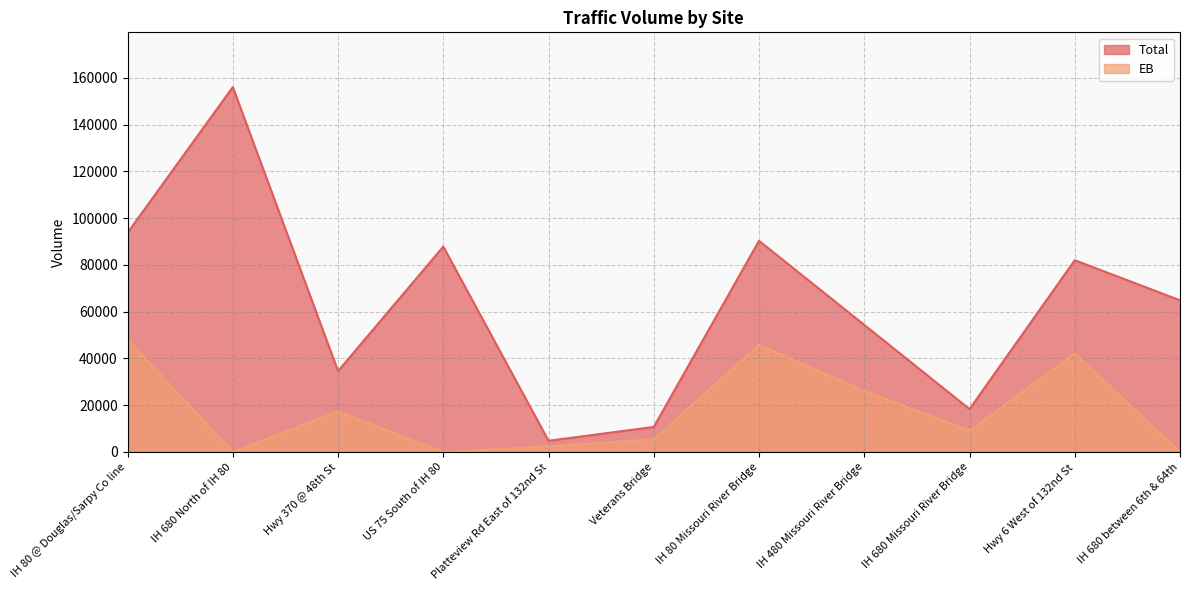

What is the difference between the maximum and minimum values in the EB series?

48096